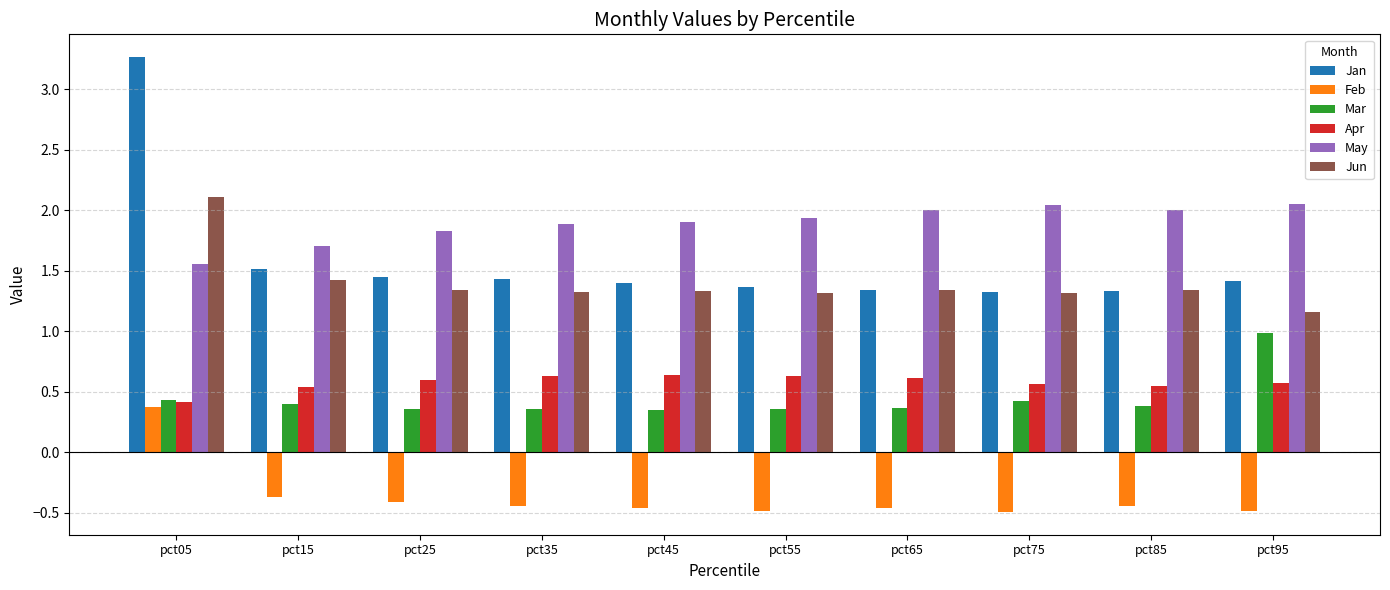

What is the difference between the highest and lowest values at pct65?

2.5